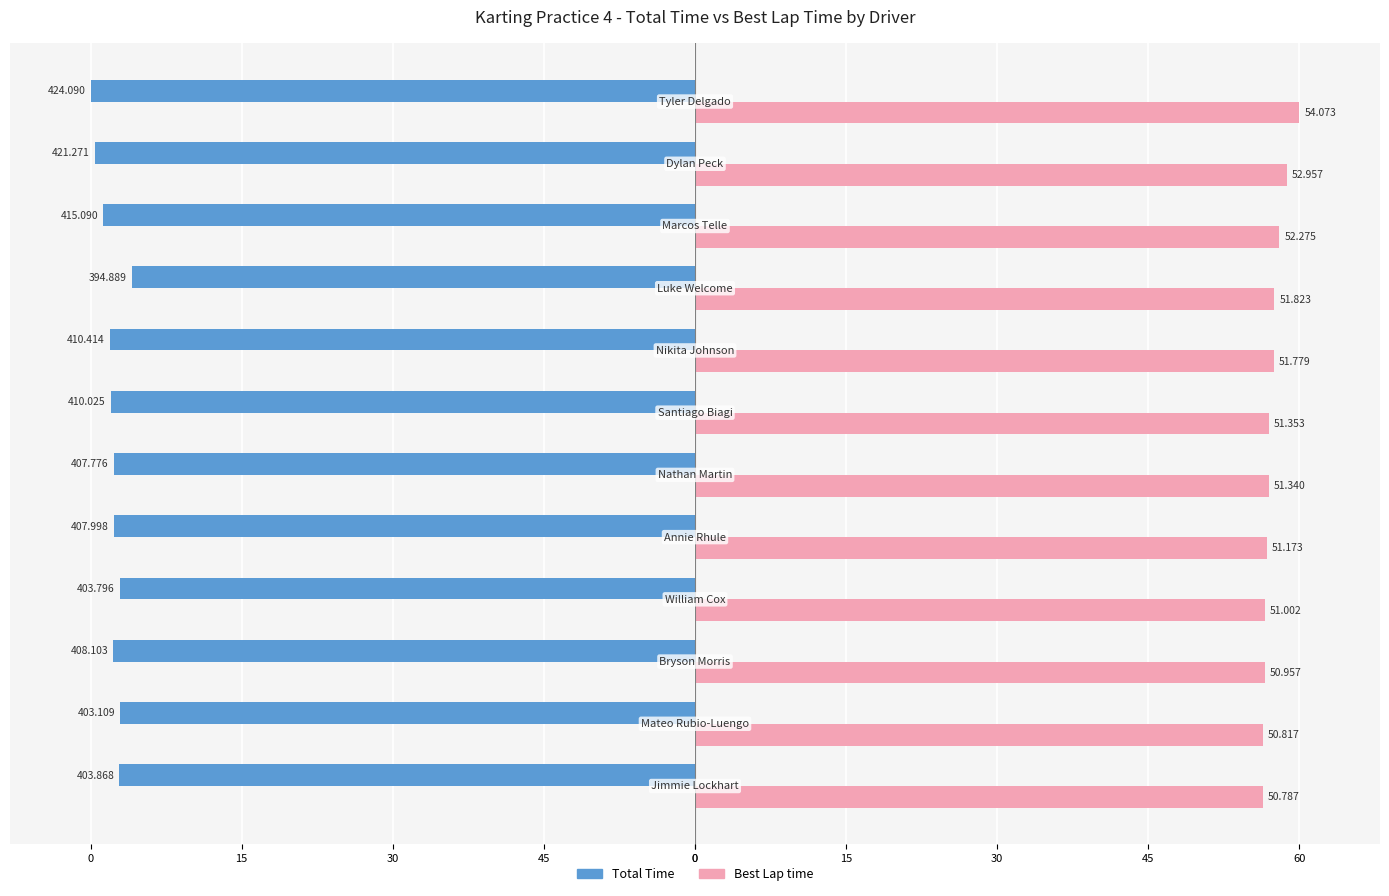

What are all the series names shown in the legend?

Total Time, Best Lap time